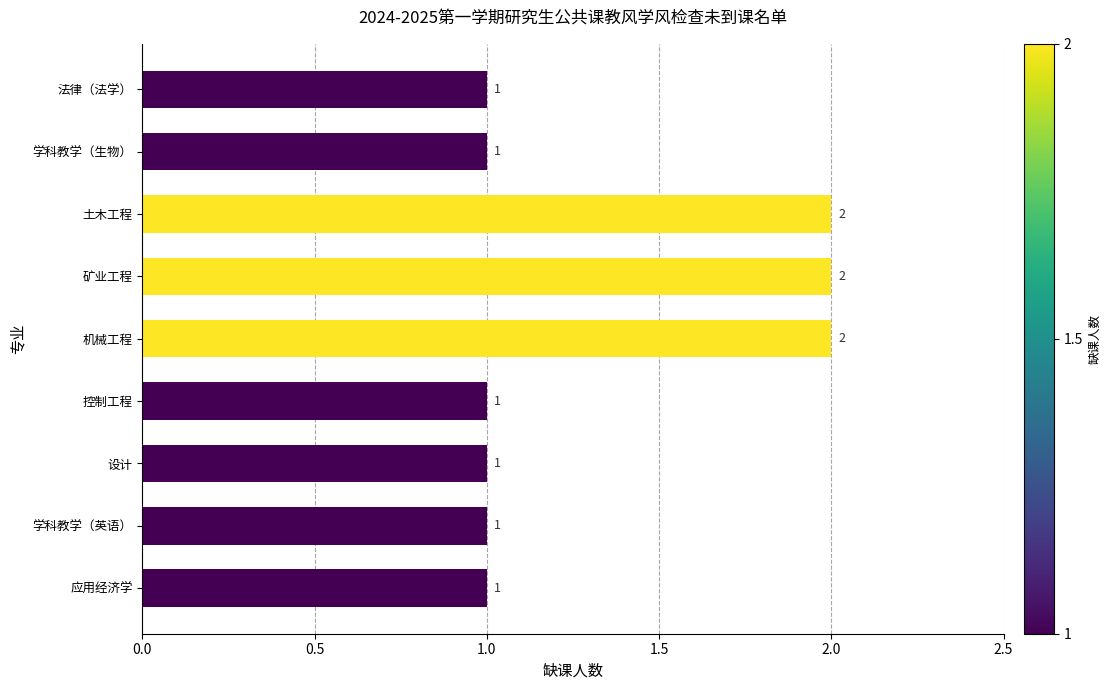

Which has a higher value, 机械工程 or 控制工程?

机械工程